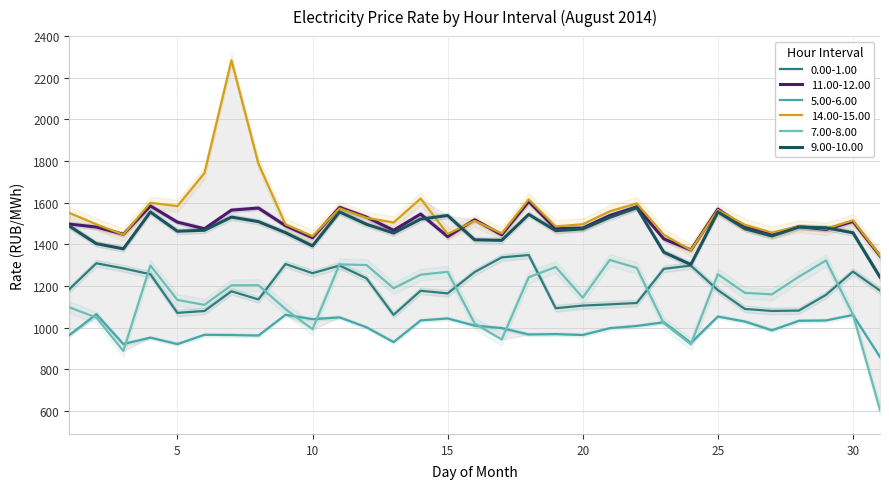

Where is 11.00-12.00 nearest to the value 1475?

6